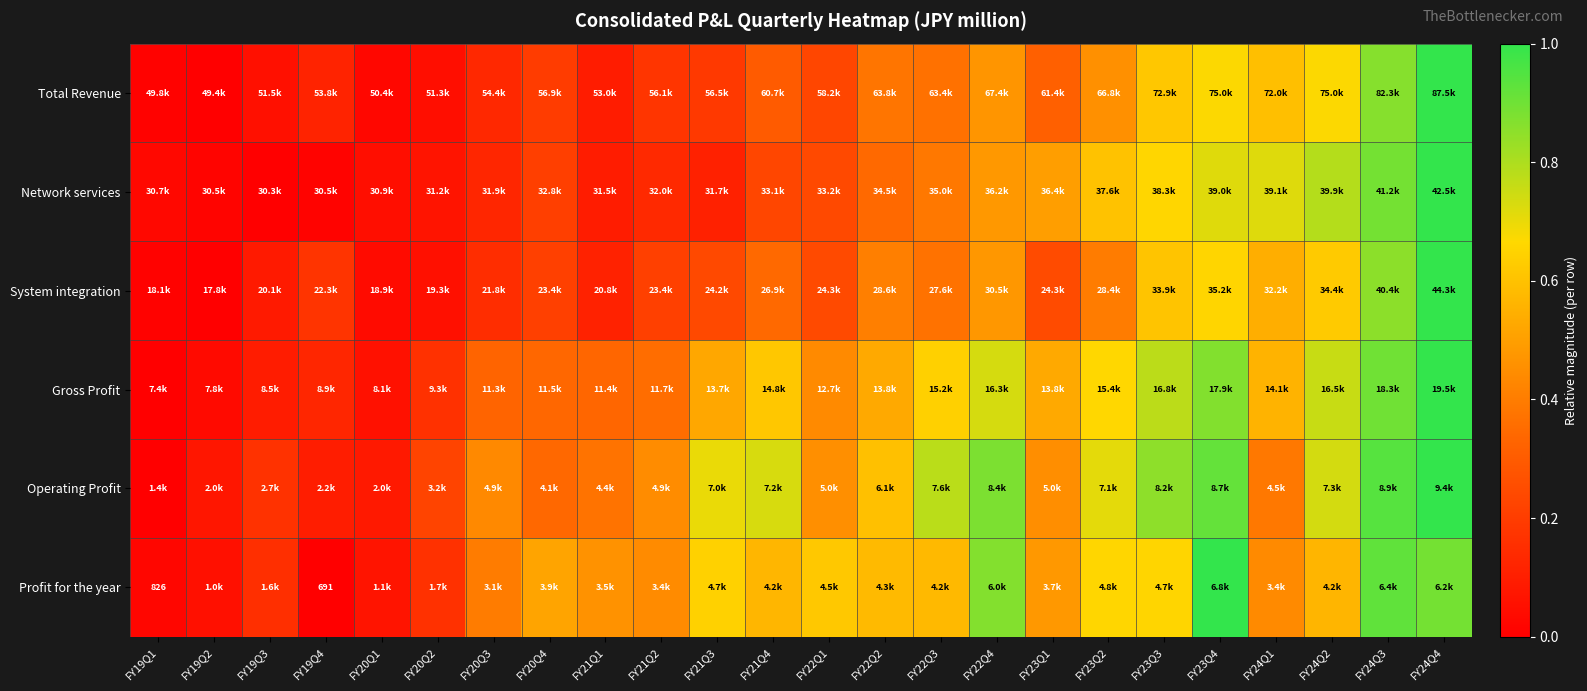

At which label is System integration closest to 0?

FY19Q2